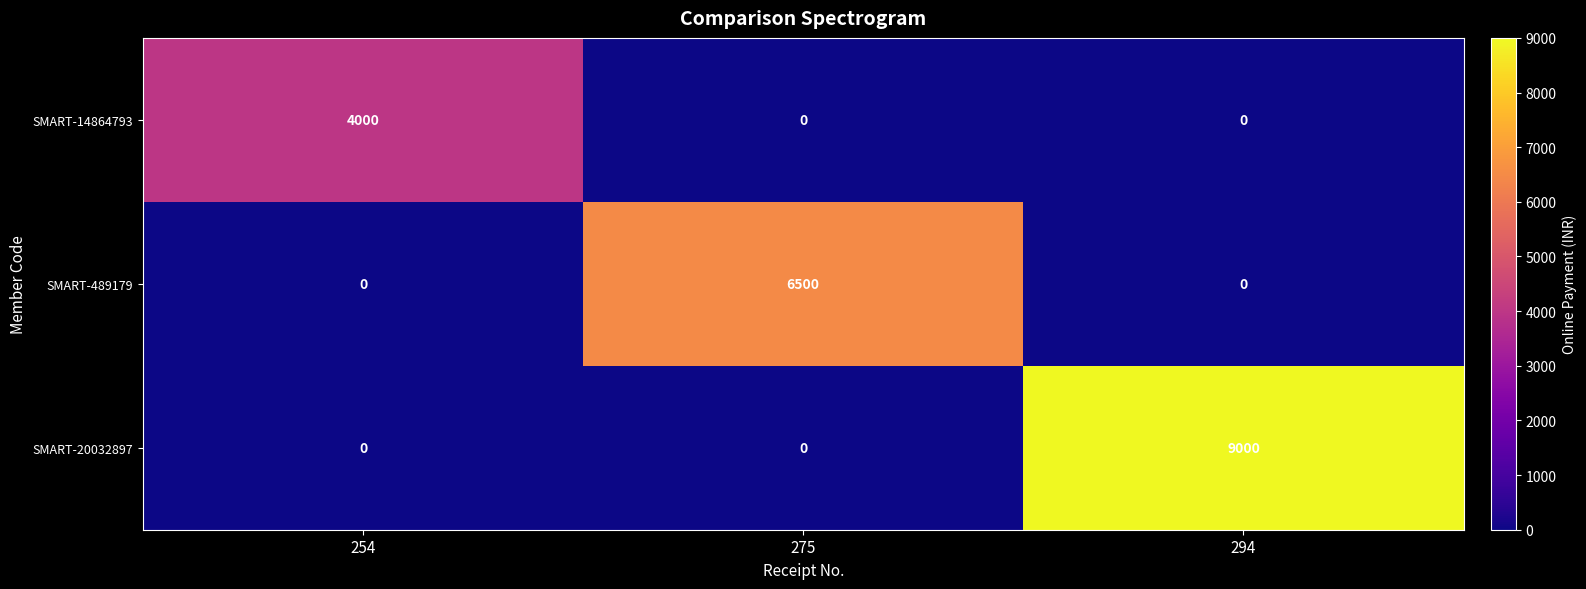

How many data points does each series have?

3